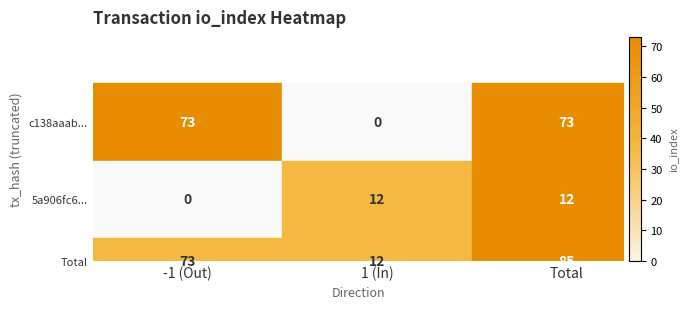

At which label is c138aaab... closest to 36?

1 (In)